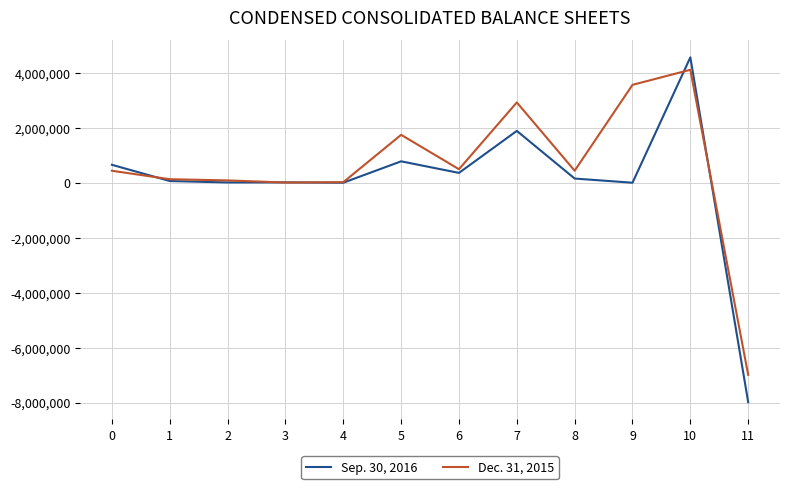

Which series has the widest spread of values?

Sep. 30, 2016